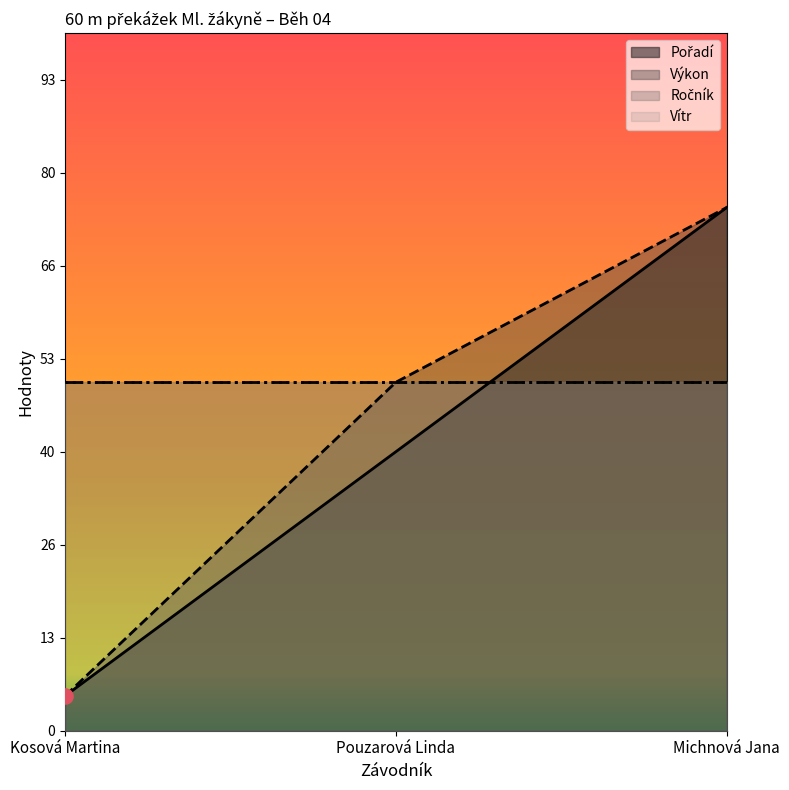

At which category is the sum across all series the highest?

Michnová Jana